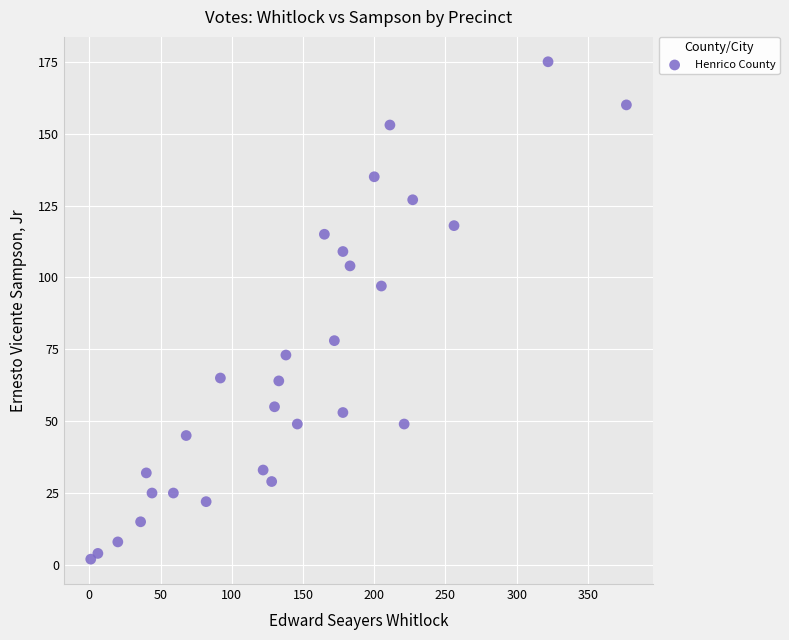

What is the range of Y values (max minus min)?

173